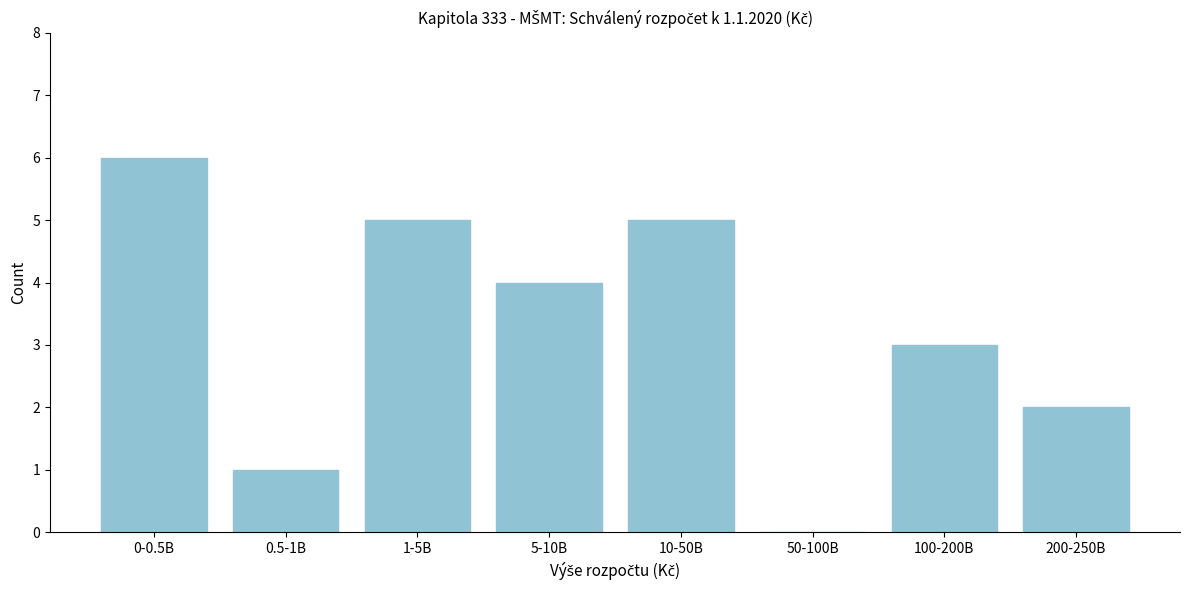

Reading left to right, list all the values displayed in this chart.

0-0.5B=6	0.5-1B=1	1-5B=5	5-10B=4	10-50B=5	50-100B=0	100-200B=3	200-250B=2